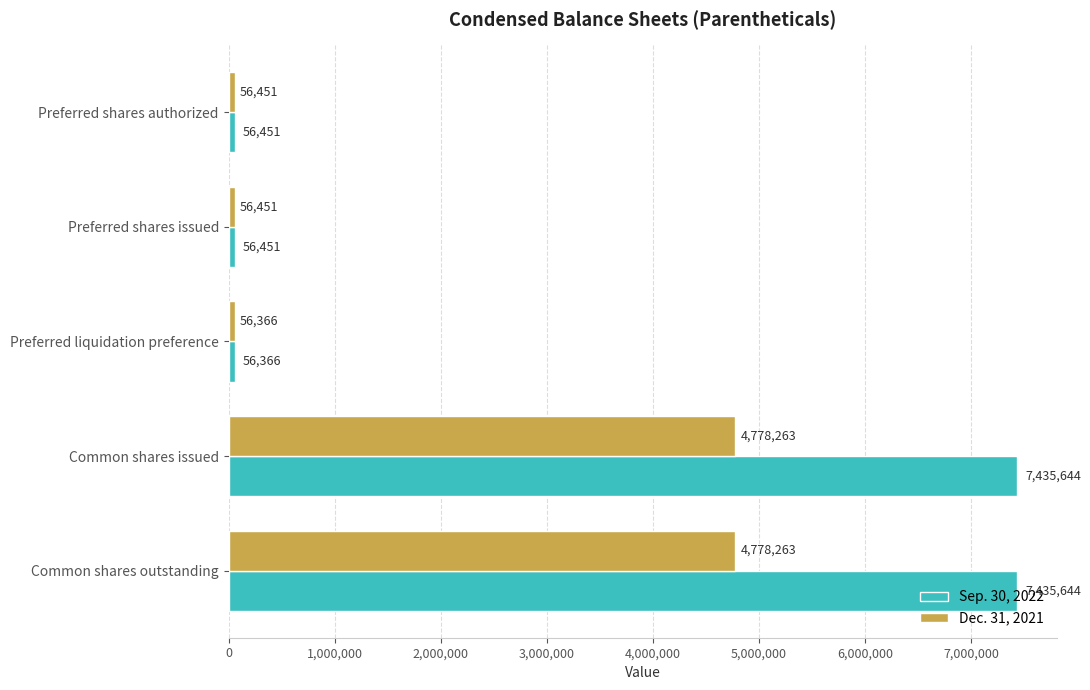

Read the Sep. 30, 2022 value at Preferred shares authorized.

56451